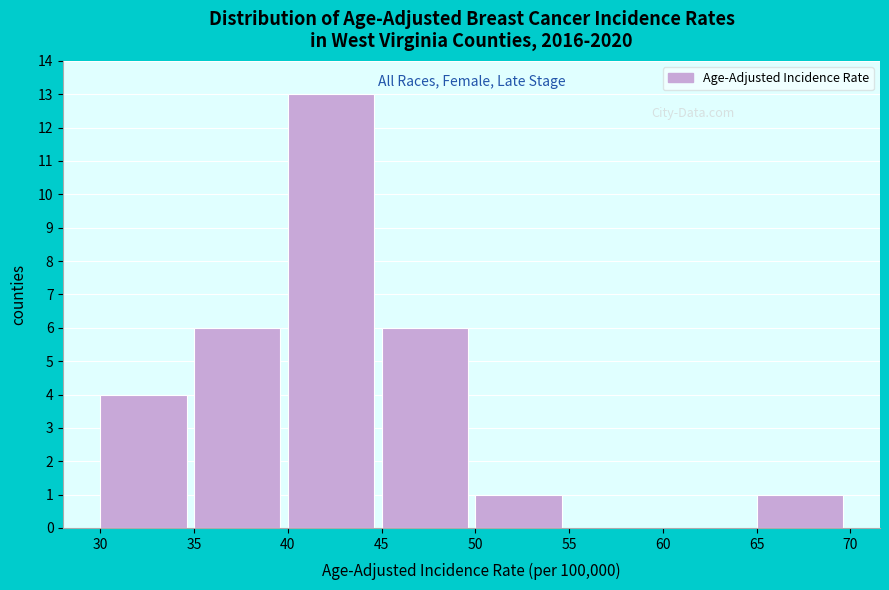

Over which range of the x-axis is the bar tallest?

40 to 45